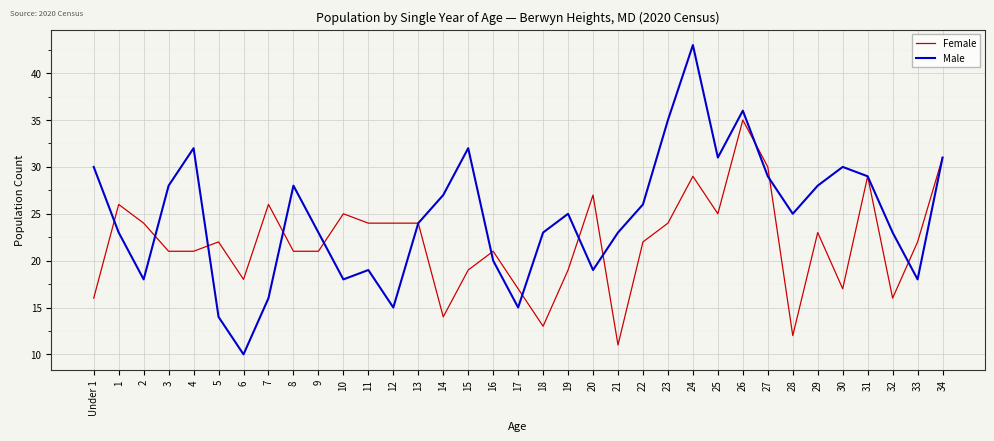

What is the minimum value shown in the chart?

10